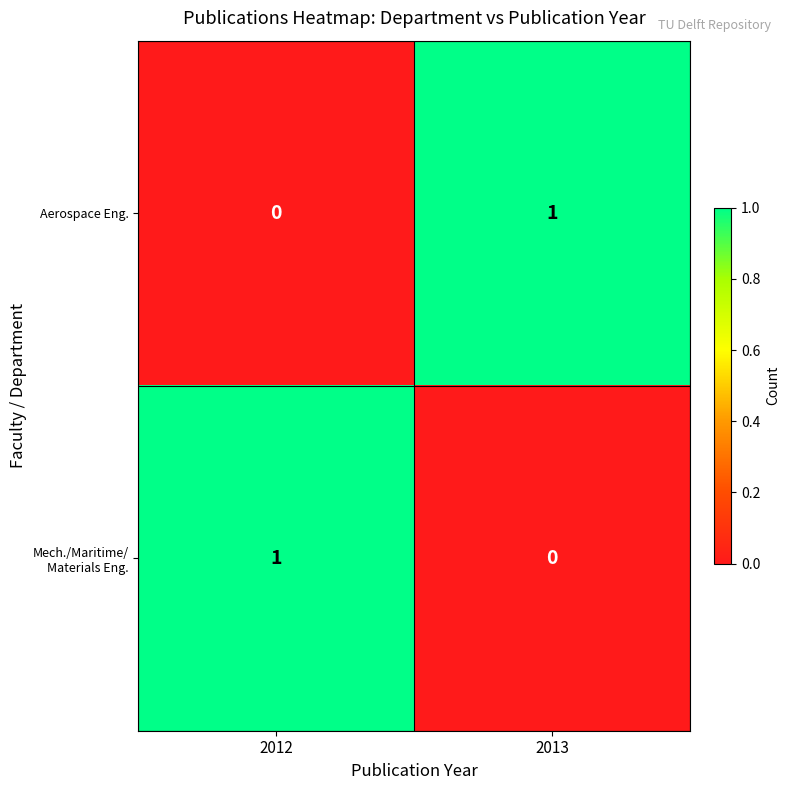

True or false: Aerospace Eng. has a value of 0 at 2012.

True